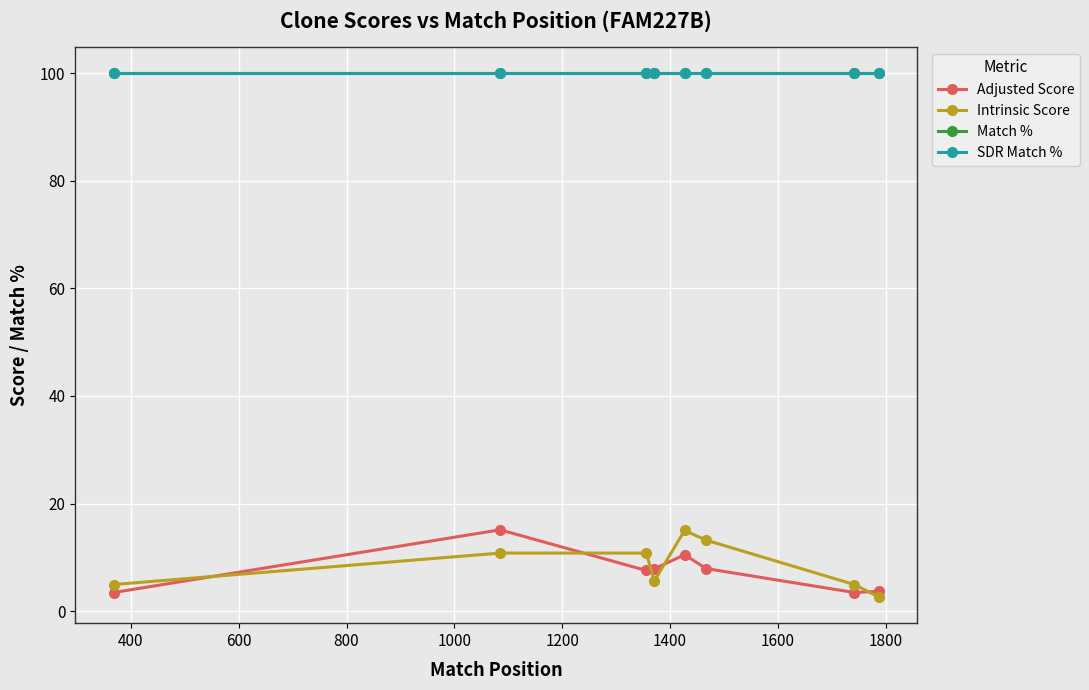

Is this an area chart (filled region under the line)?

No